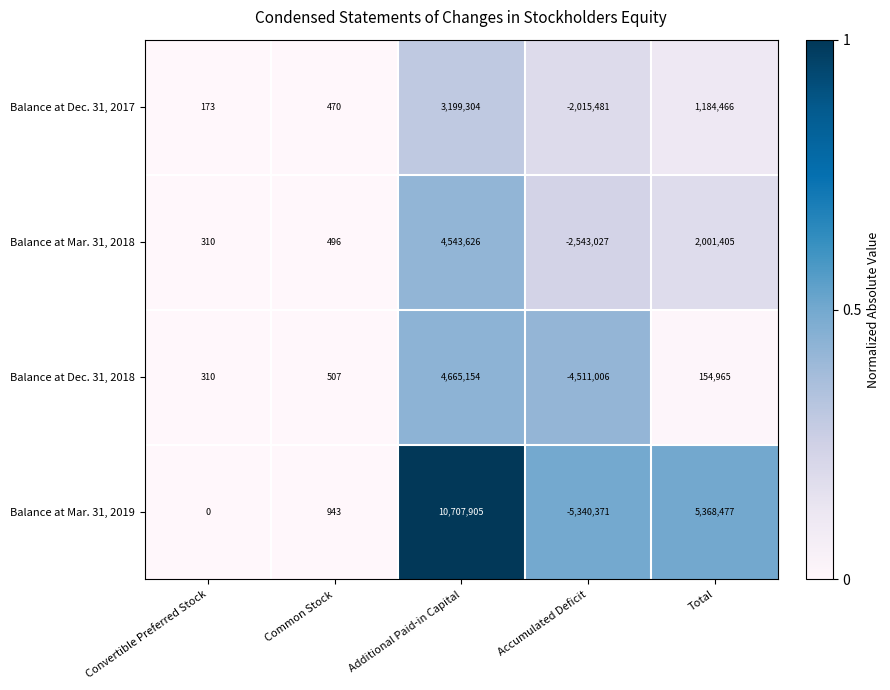

Where is Balance at Dec. 31, 2017 nearest to the value 591911?

Common Stock